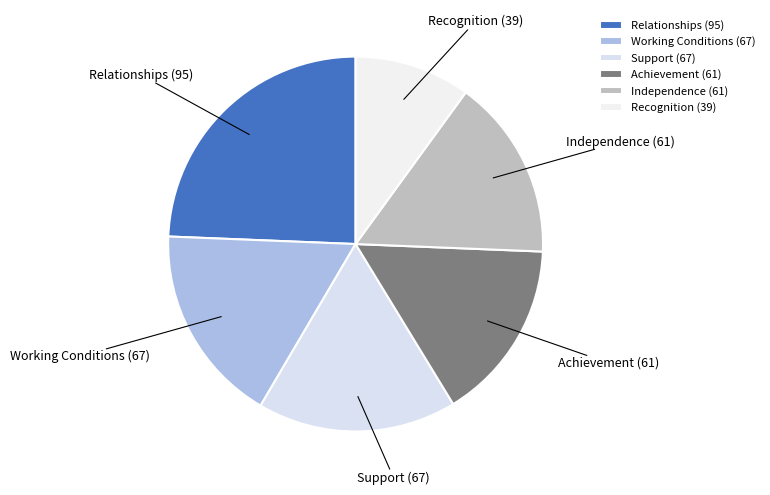

True or false: Independence accounts for 16% of the total.

True